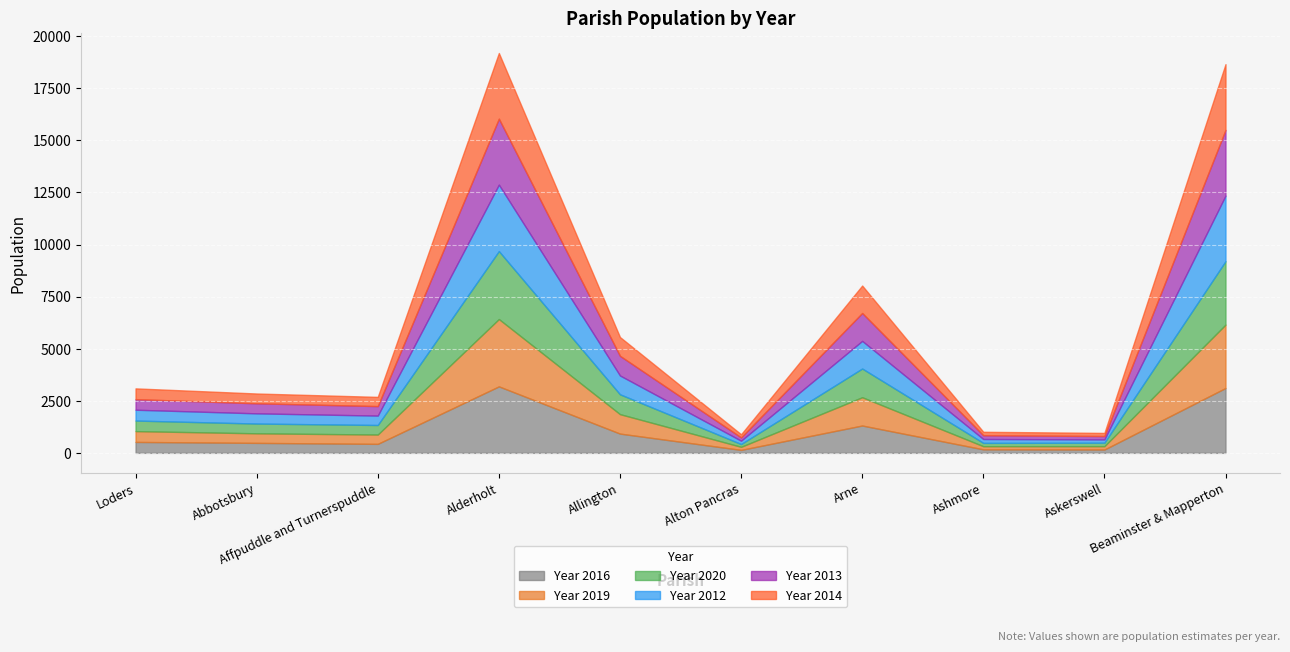

How many data points in Year 2019 are less than 519?

5